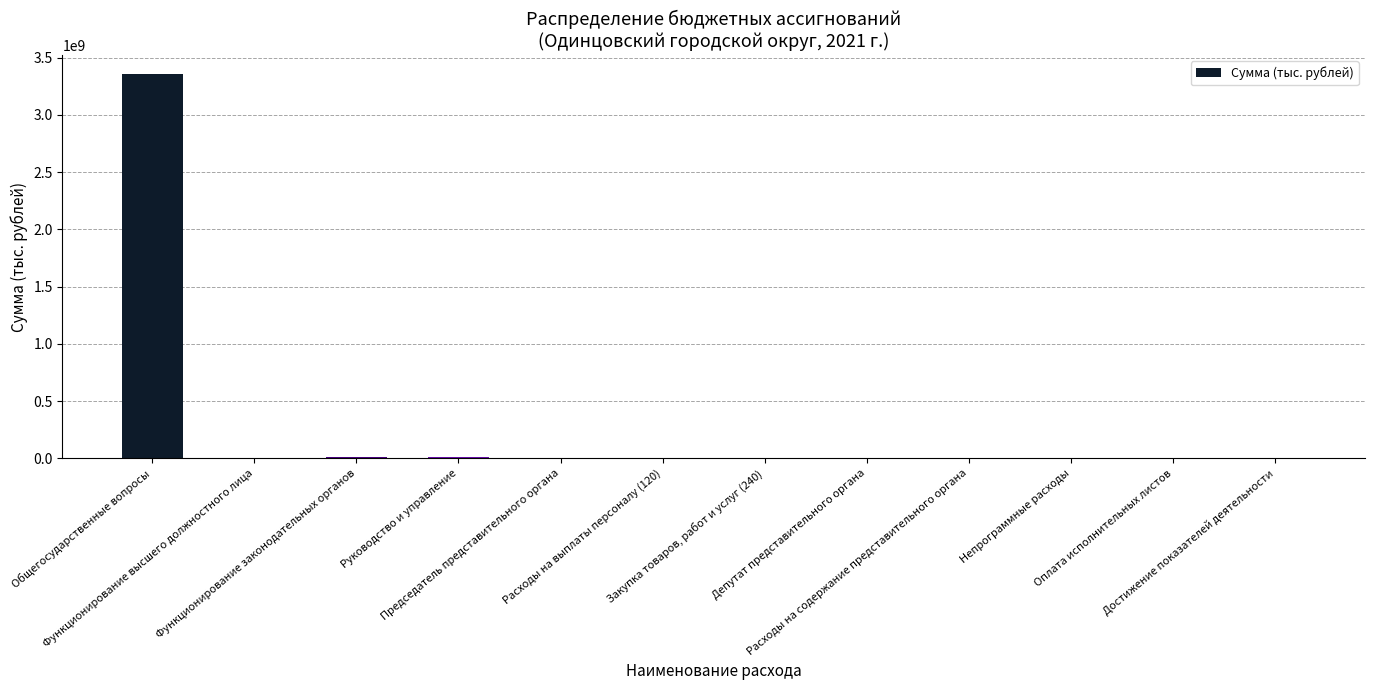

What is the sum of all values?

3403720239.7